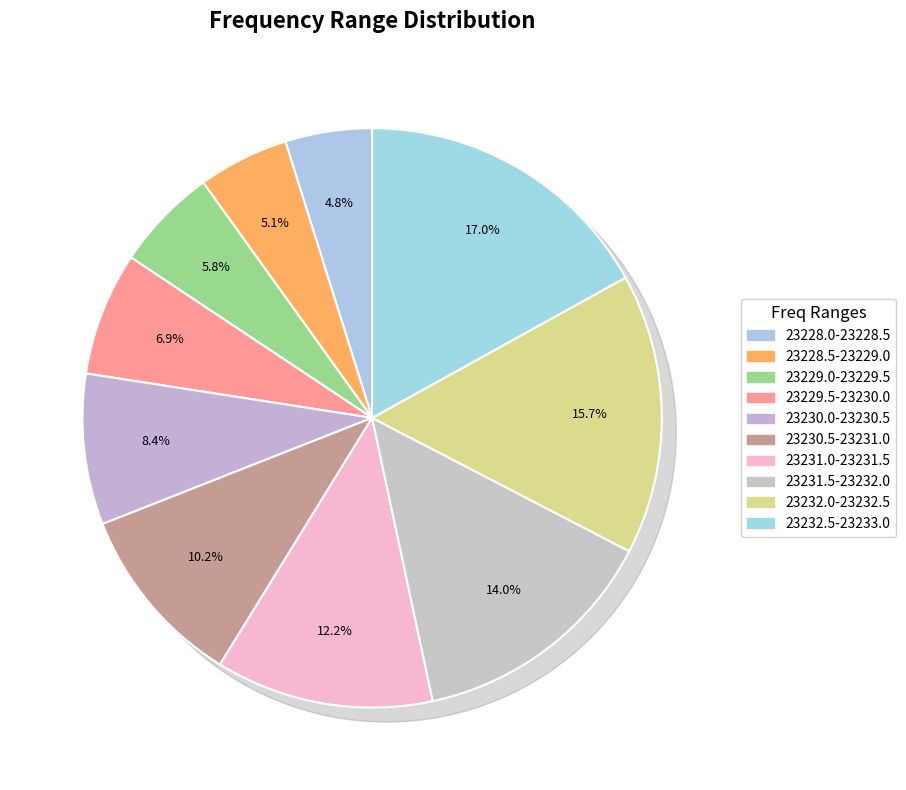

Does any single category account for the majority?

No